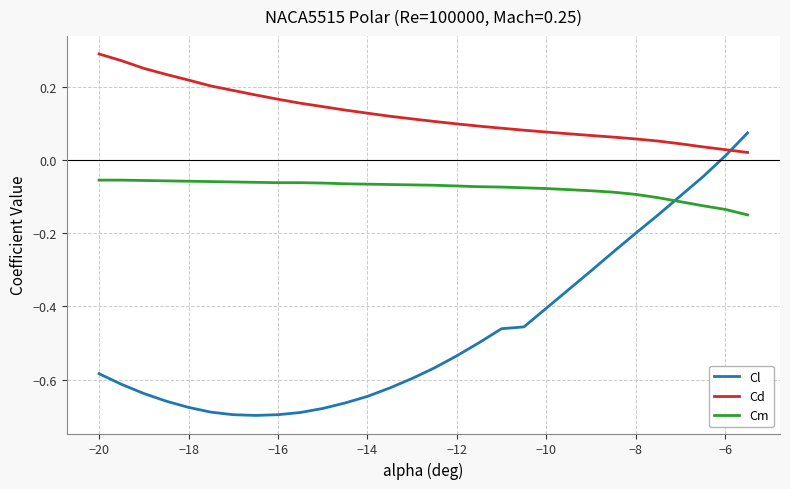

Rank the series by their maximum value, from lowest to highest.

Cm, Cl, Cd